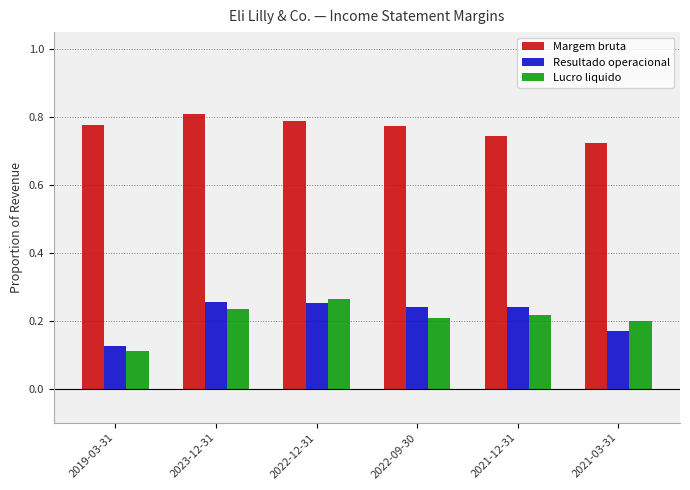

The value of Margem bruta at 2022-12-31 is 1.3. True or false?

False